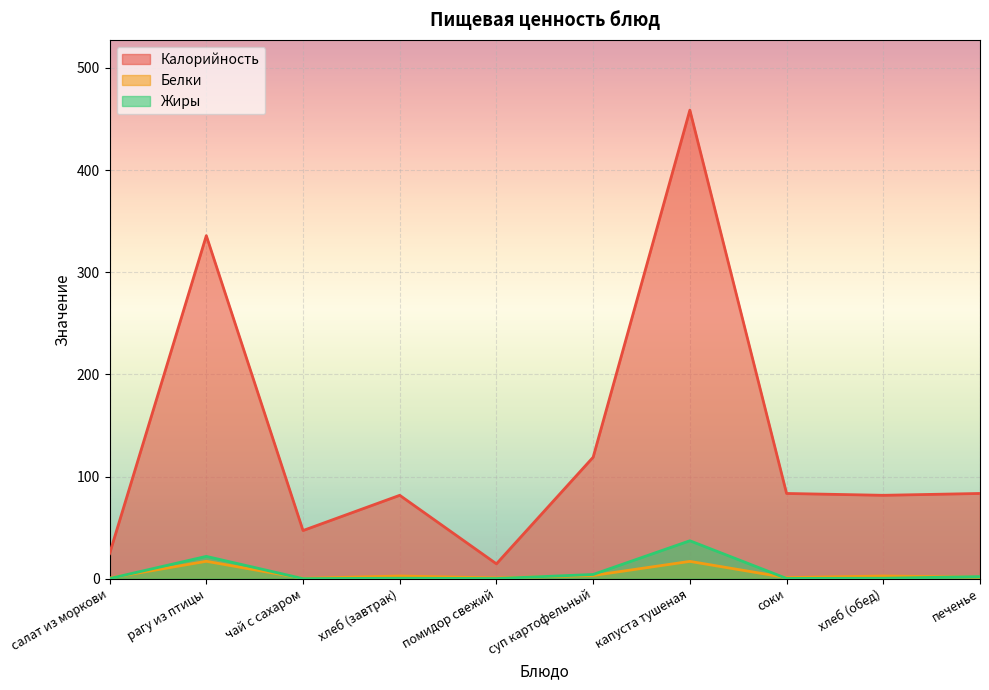

What is the label of the 3rd point from the left?

чай с сахаром